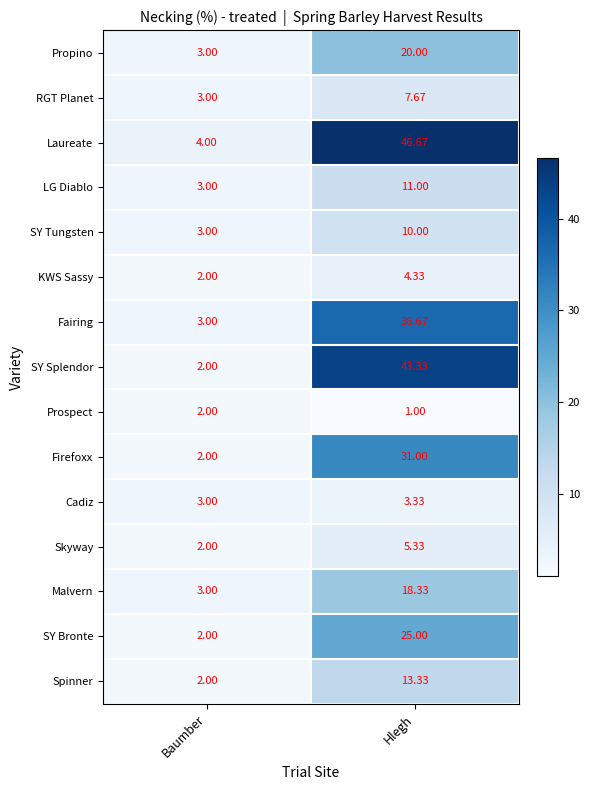

What is the total value across all series at Baumber?

39.0